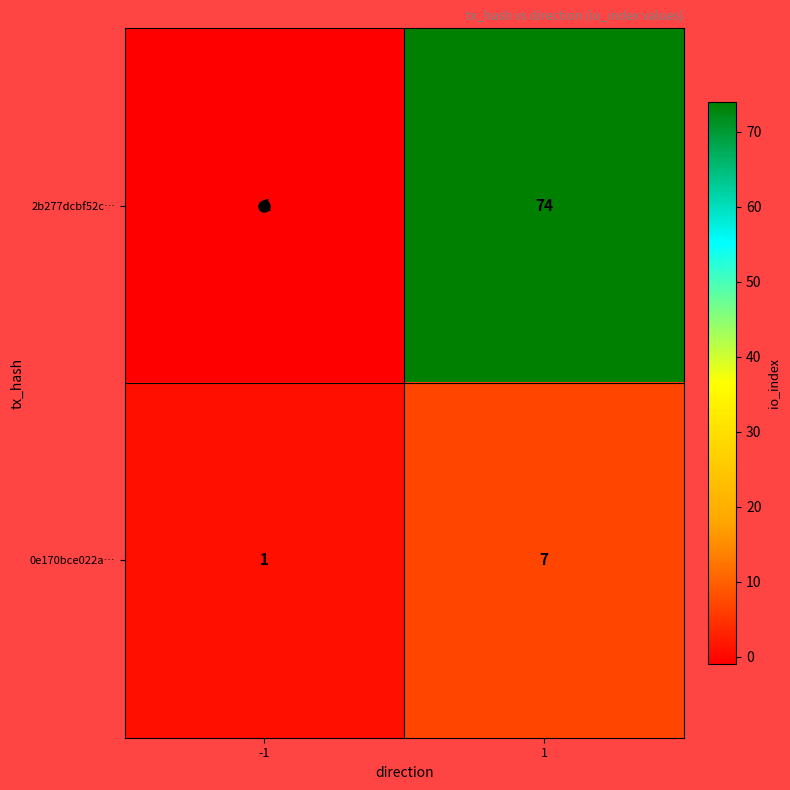

The value of 0e170bce022a… at -1 is 0. True or false?

False